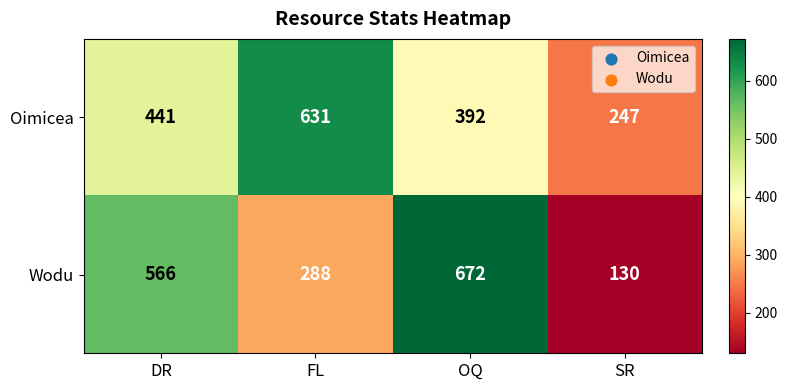

At which label is Wodu closest to 401?

FL